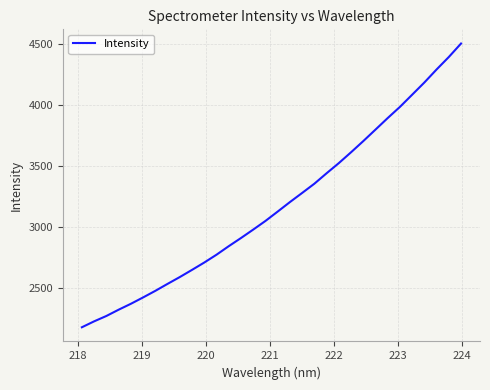

What is the difference between the maximum and minimum values?

2327.4